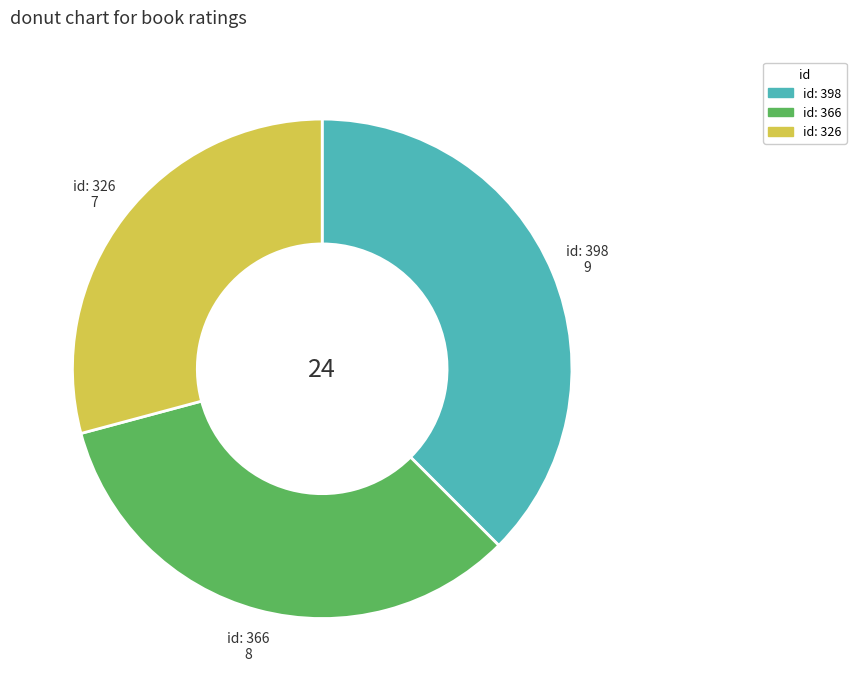

Is there any slice that represents more than half of the pie?

No